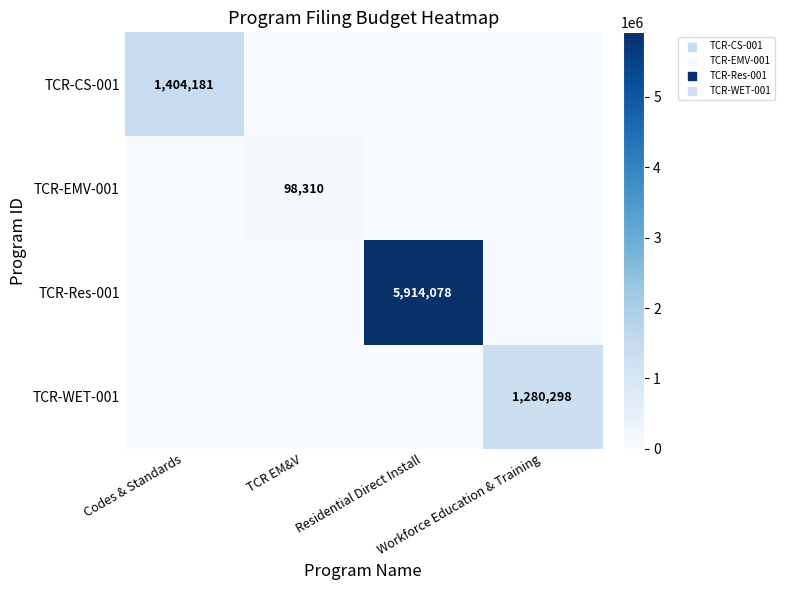

Which label corresponds to the largest value in the chart?

Residential Direct Install